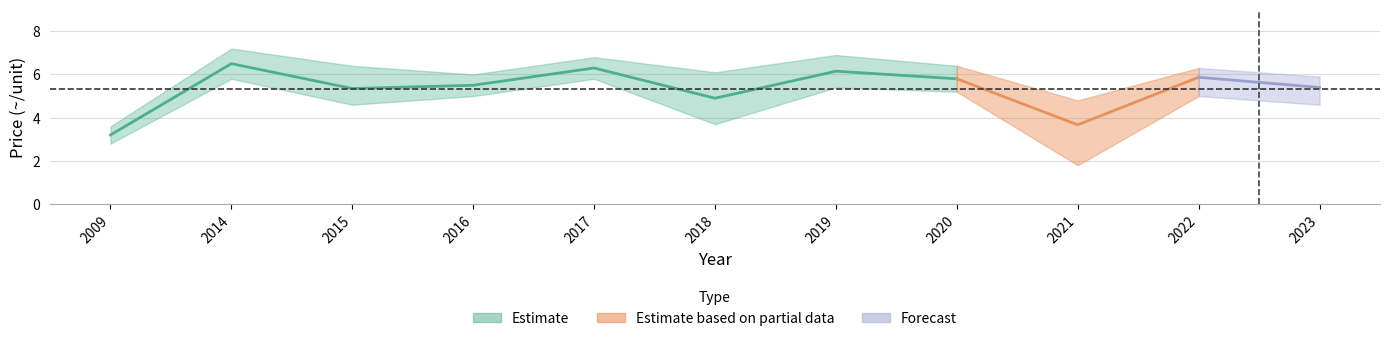

At which category is the sum across all series the highest?

2014